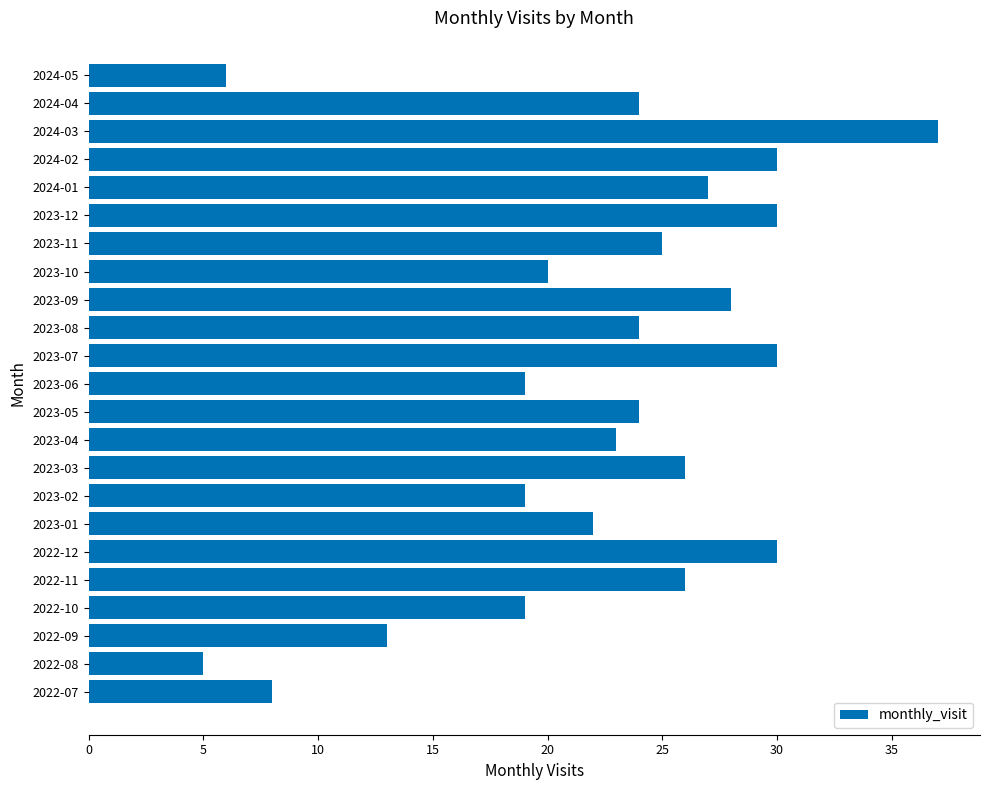

Is it true that the value at 2023-10 is 28?

False